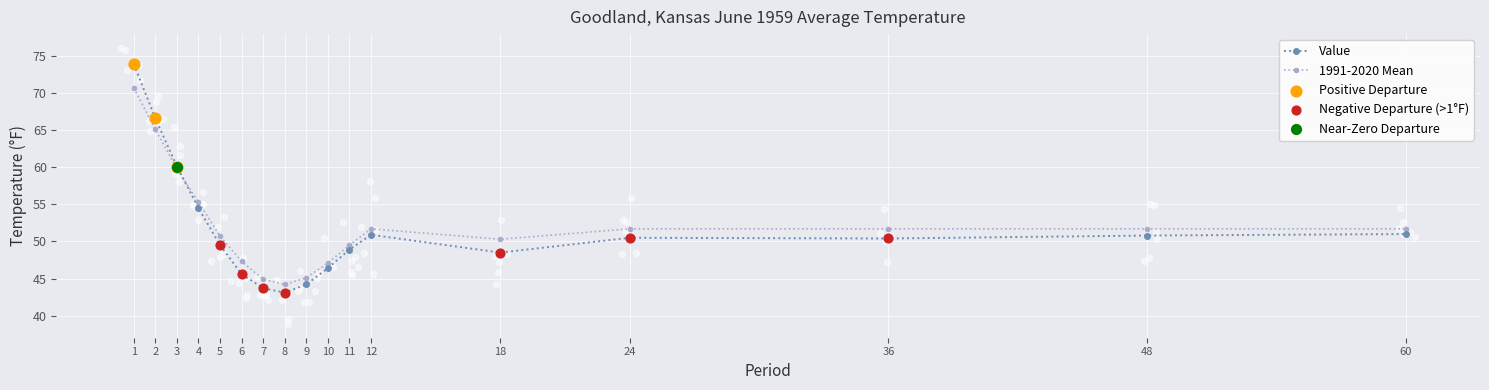

Which series has the widest spread of Y values?

Value